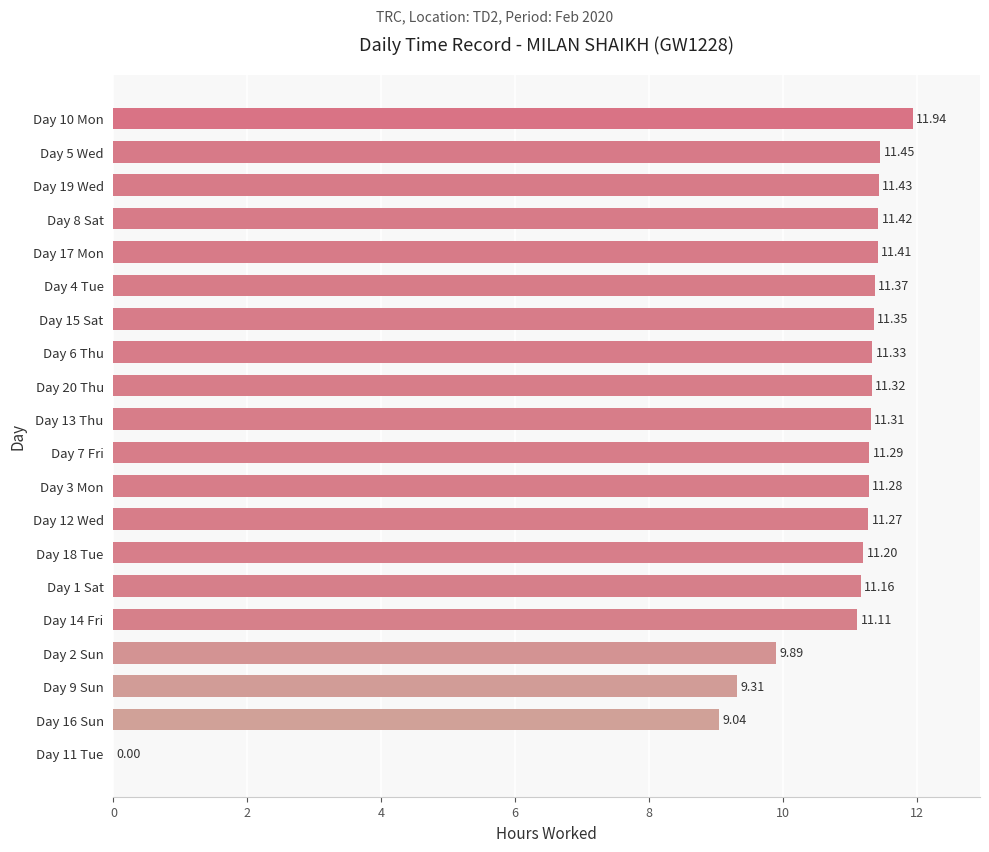

What is the change in value from Day 20 Thu to Day 8 Sat?

+0.1